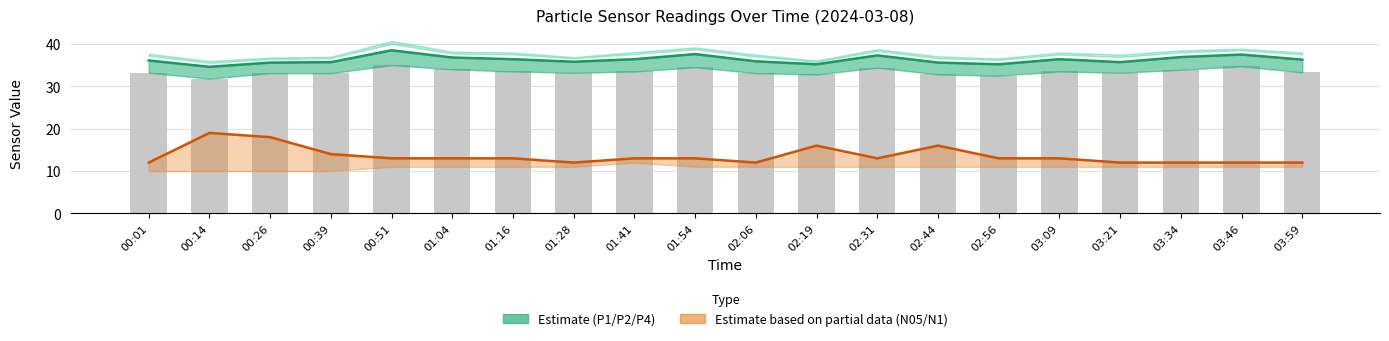

Which category has the highest value across all series?

00:51